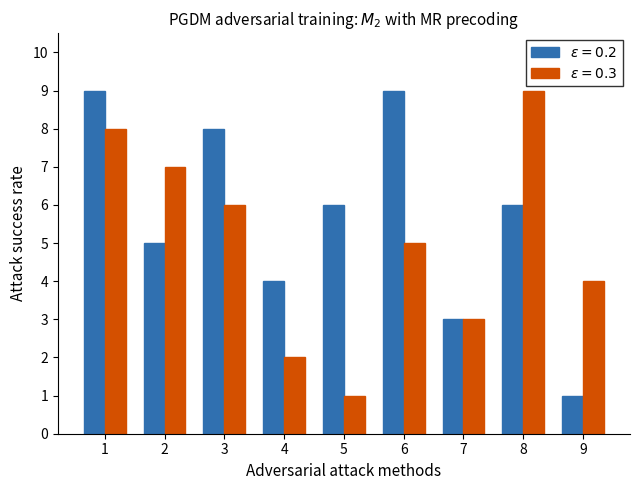

What is the maximum value shown in the chart?

9